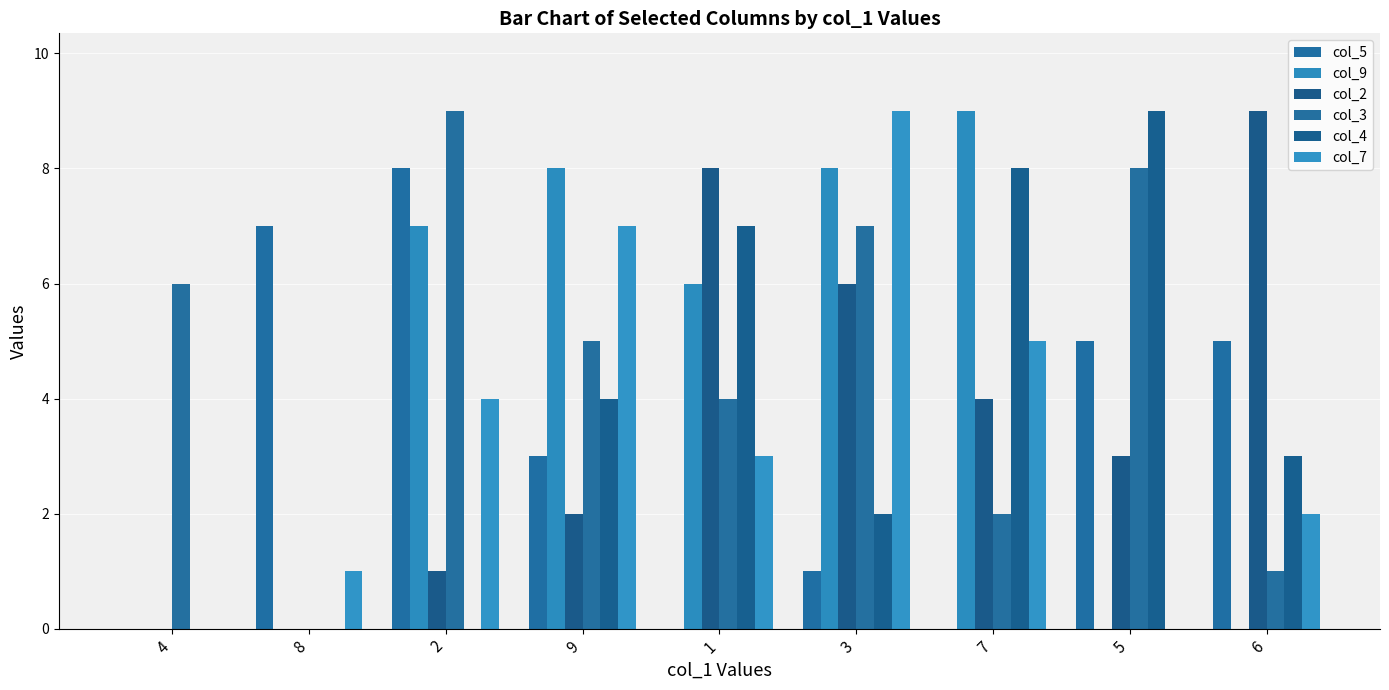

At which label does col_5 first exceed 3?

8